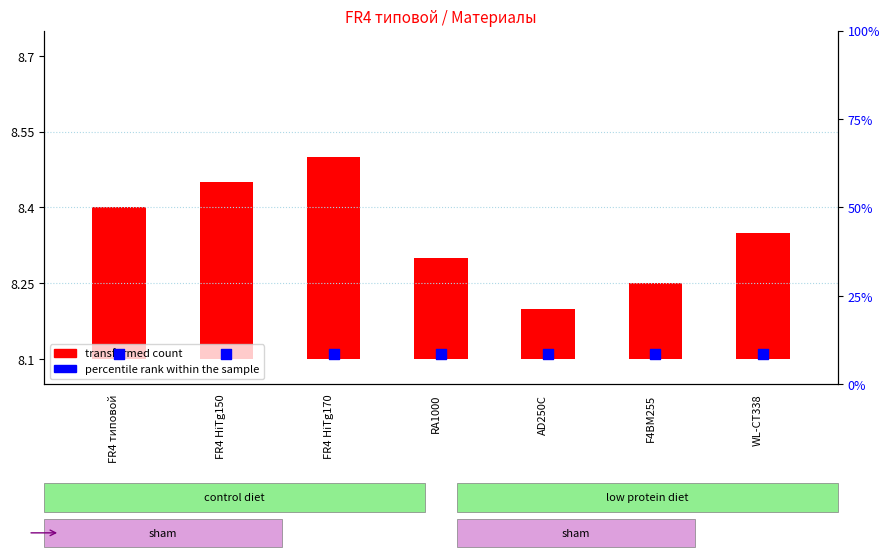

Which series has the largest total across all categories?

percentile rank within the sample